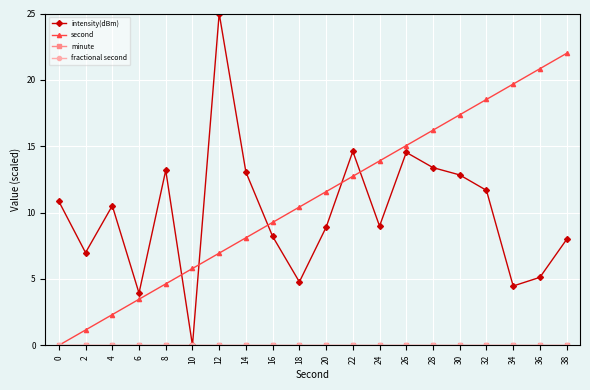

What is the value of the intensity(dBm) point at the 4th from the left?

3.9